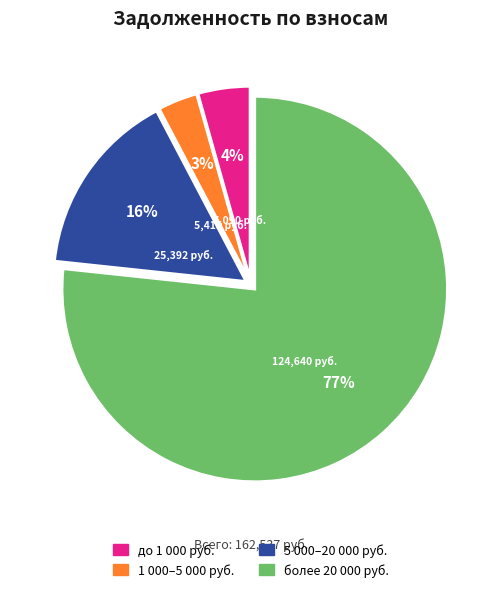

Is there a majority slice in this chart?

Yes